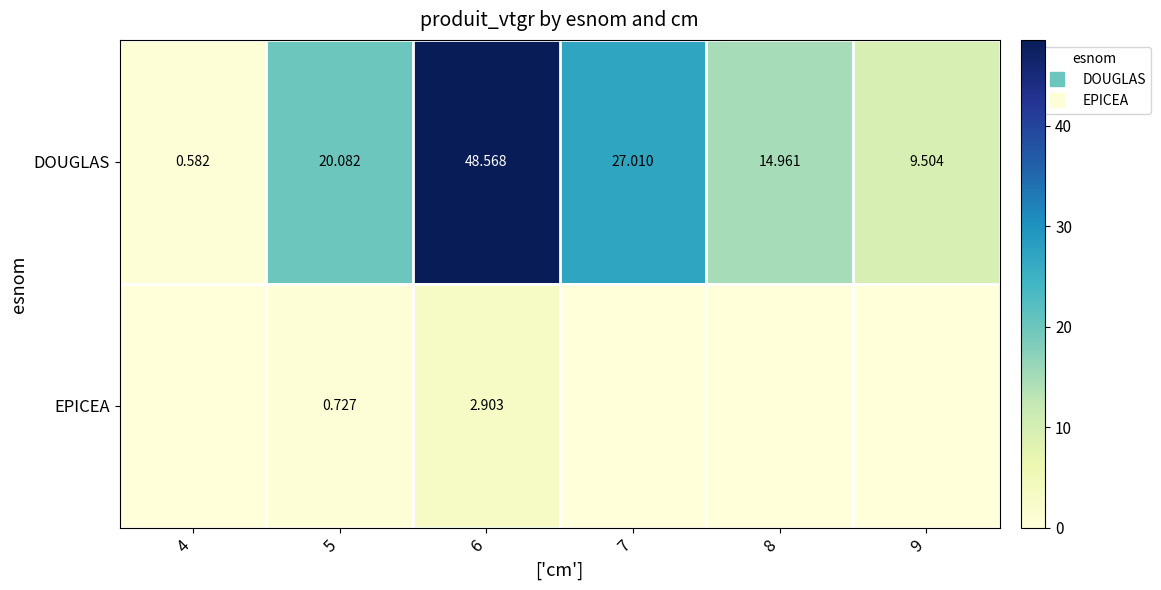

At 9, list the series in order from smallest to largest.

EPICEA, DOUGLAS